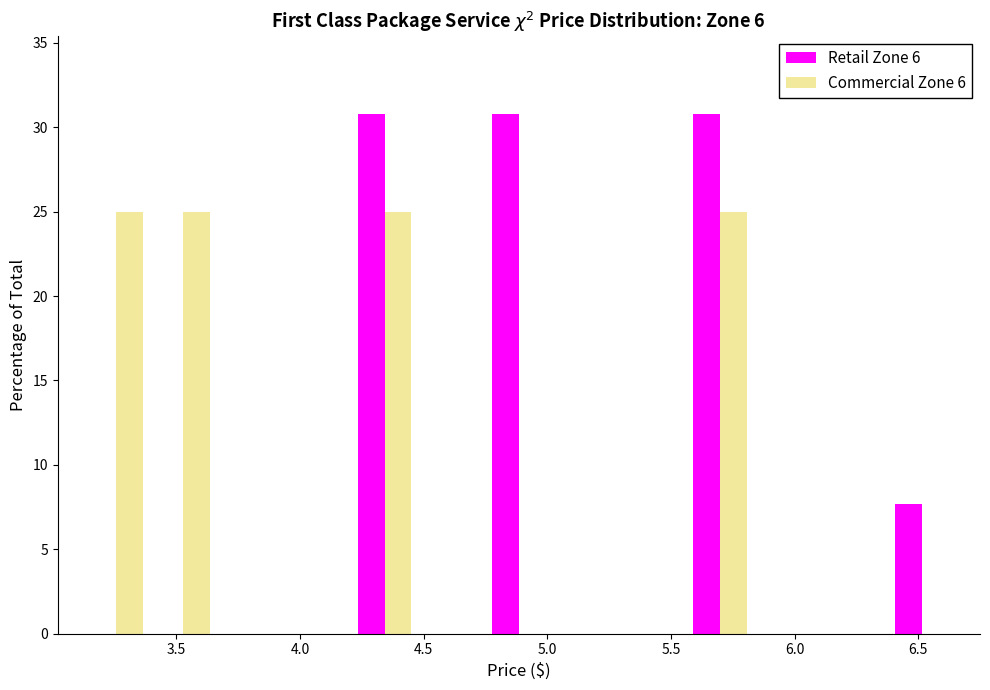

Reading left to right, transcribe this chart: for each range on the x-axis, give the height of each series' bar. Neither the bar edges nor the heights are printed on the chart, so give them approximately, as read against the axes.

3.10 to 3.40: Retail Zone 6=0	Commercial Zone 6=25.0
3.40 to 3.65: Retail Zone 6=0	Commercial Zone 6=25.0
3.65 to 3.95: Retail Zone 6=0	Commercial Zone 6=0
3.95 to 4.20: Retail Zone 6=0	Commercial Zone 6=0
4.20 to 4.50: Retail Zone 6=31.0	Commercial Zone 6=25.0
4.50 to 4.75: Retail Zone 6=0	Commercial Zone 6=0
4.75 to 5.00: Retail Zone 6=31.0	Commercial Zone 6=0
5.00 to 5.30: Retail Zone 6=0	Commercial Zone 6=0
5.30 to 5.55: Retail Zone 6=0	Commercial Zone 6=0
5.55 to 5.85: Retail Zone 6=31.0	Commercial Zone 6=25.0
5.85 to 6.10: Retail Zone 6=0	Commercial Zone 6=0
6.10 to 6.40: Retail Zone 6=0	Commercial Zone 6=0
6.40 to 6.65: Retail Zone 6=7.5	Commercial Zone 6=0